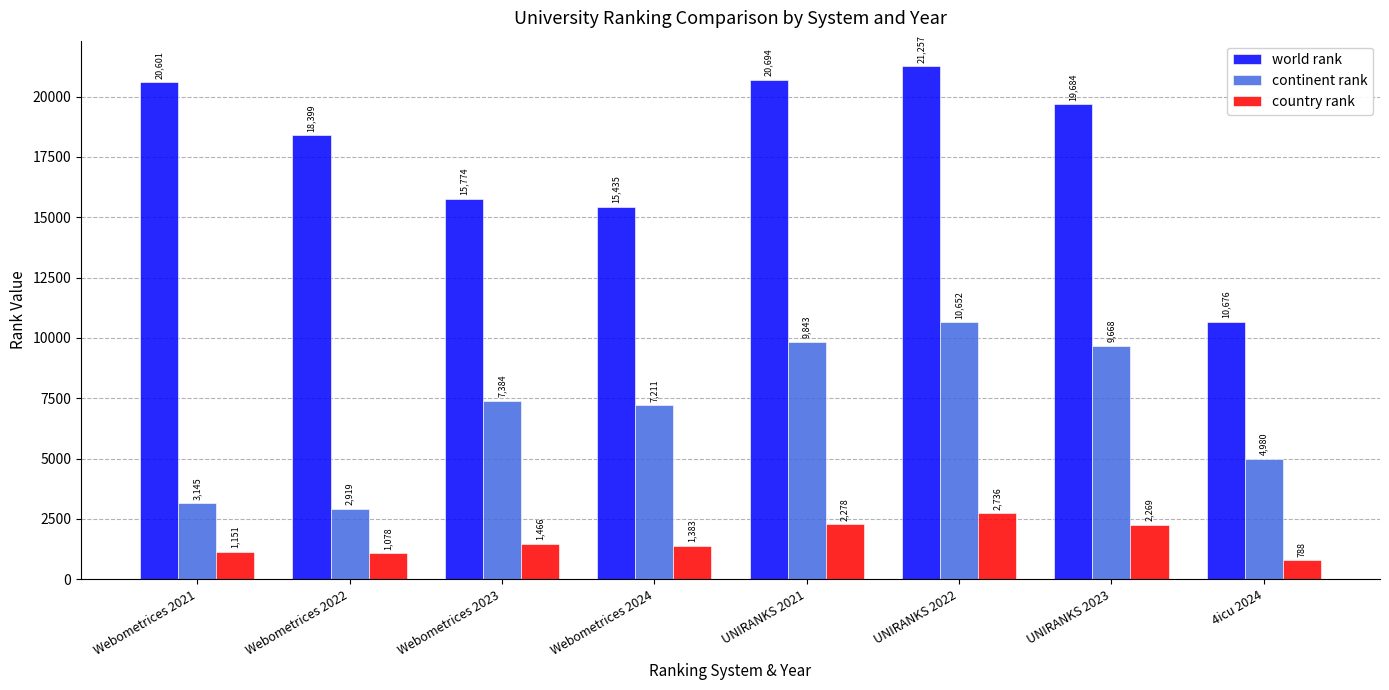

What is the difference between the maximum and minimum values in the country rank series?

1948